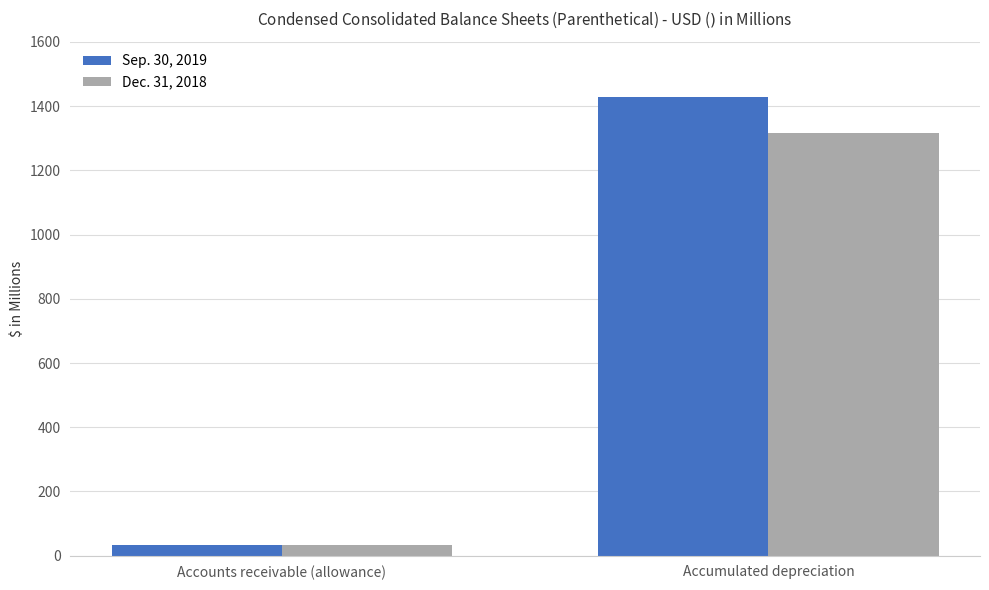

At which category is the sum across all series the highest?

Accumulated depreciation